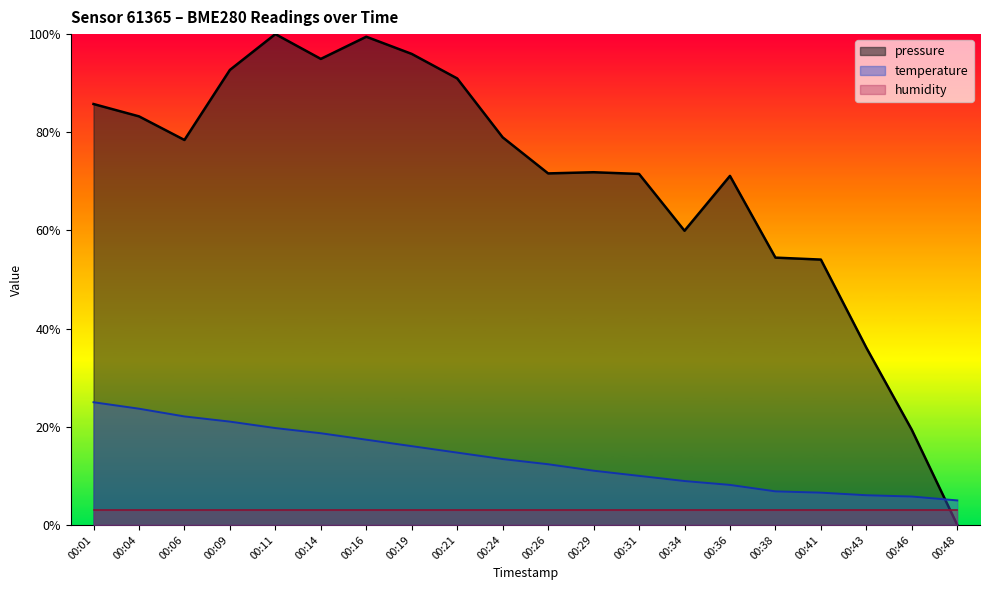

Between 00:34 and 00:14, which is larger?

00:14